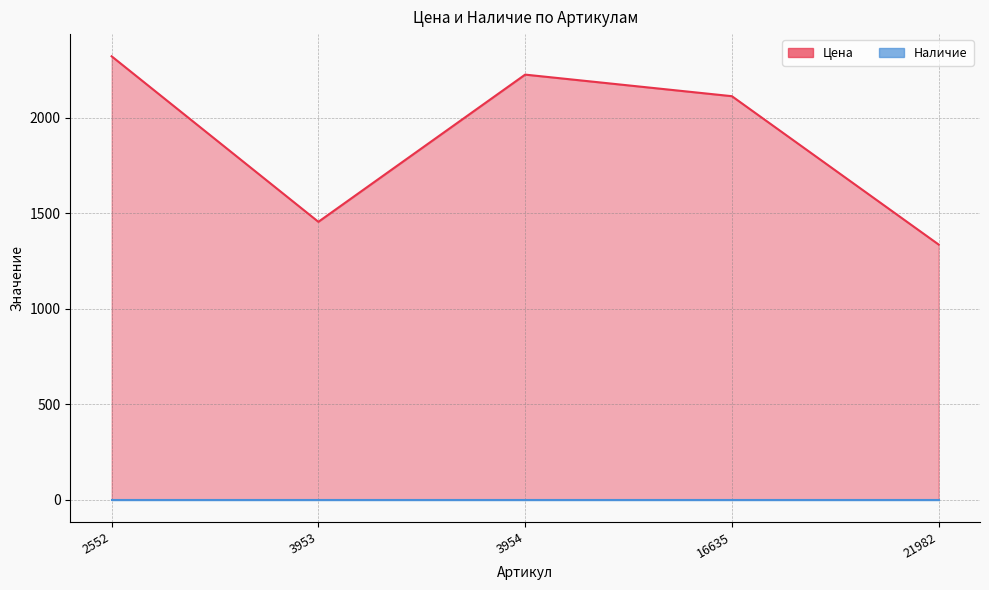

Between 3953 and 16635, which is larger?

16635